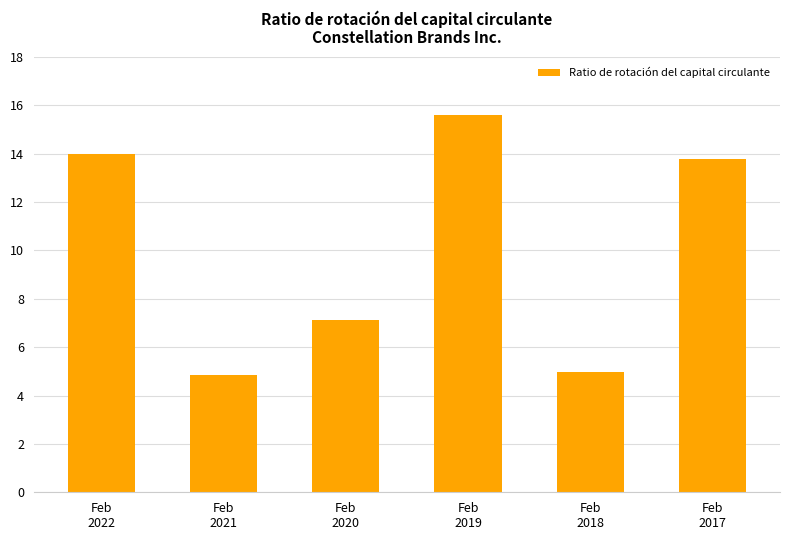

What is the sum of all values?

60.3